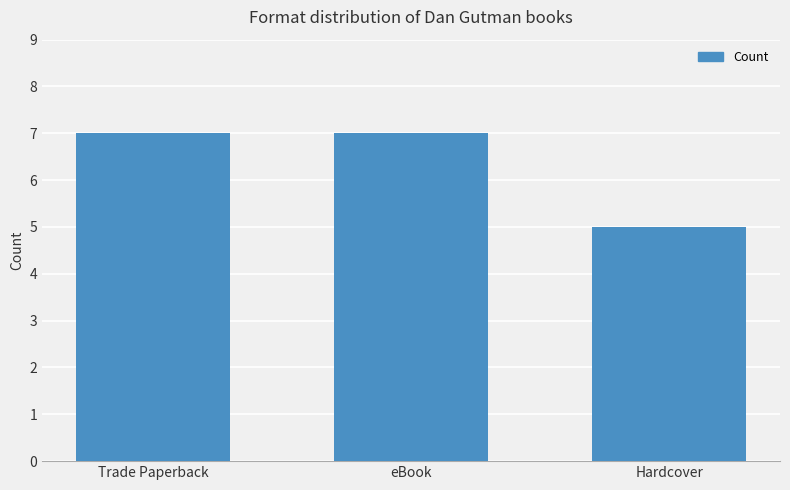

What position from the left is eBook?

2